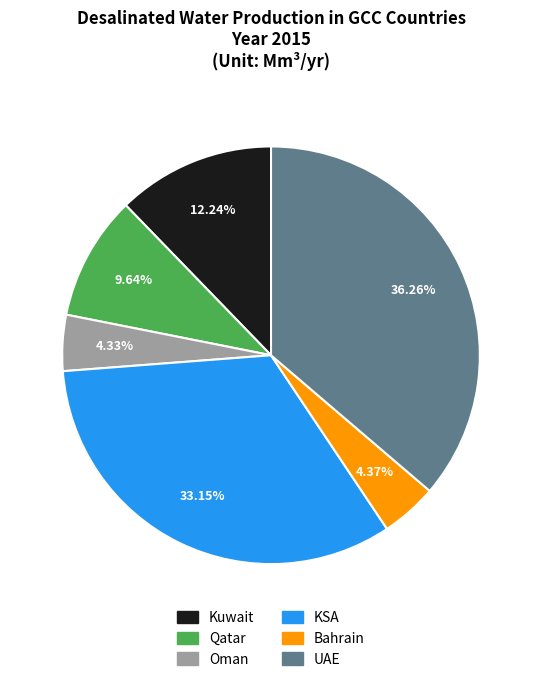

The Kuwait slice represents 23% of the pie. True or false?

False